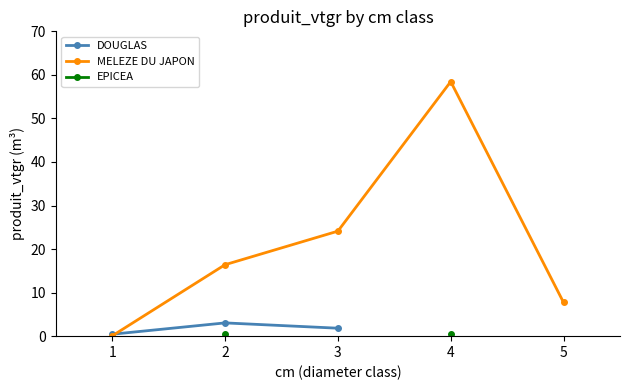

How many data points in MELEZE DU JAPON are above 16?

3